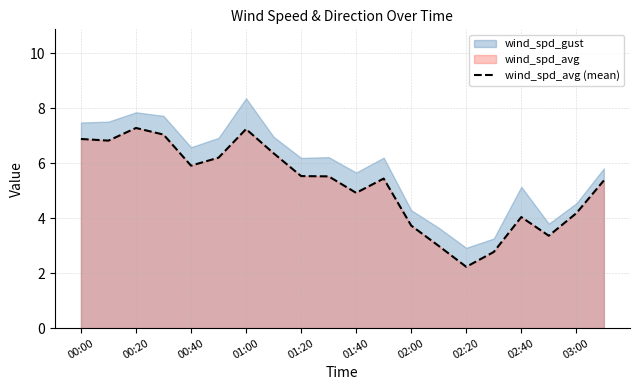

What is the minimum value for wind_spd_avg (mean)?

2.2